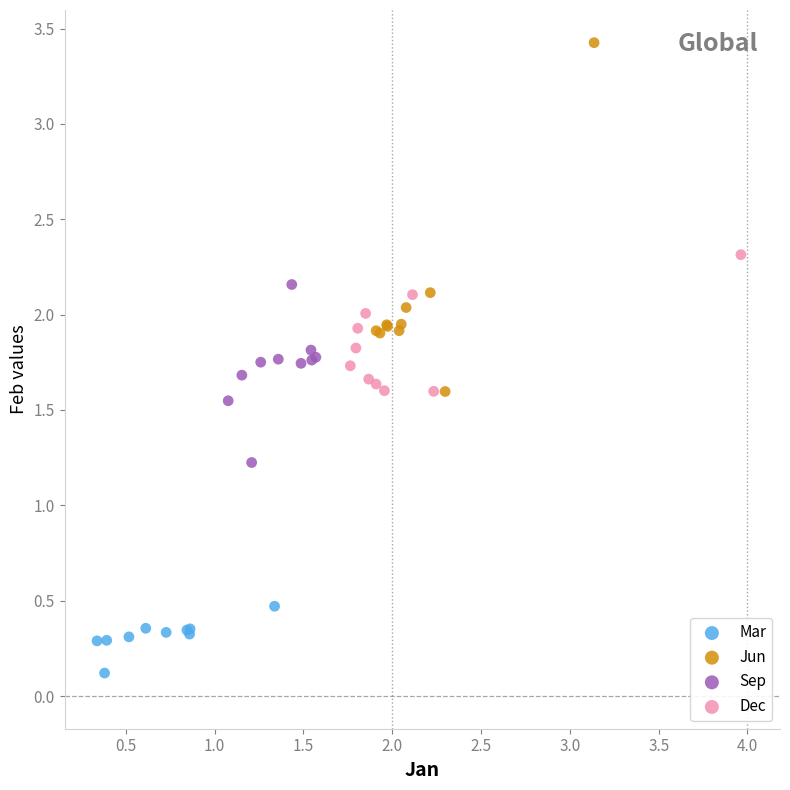

Which series has the widest spread of Y values?

Jun